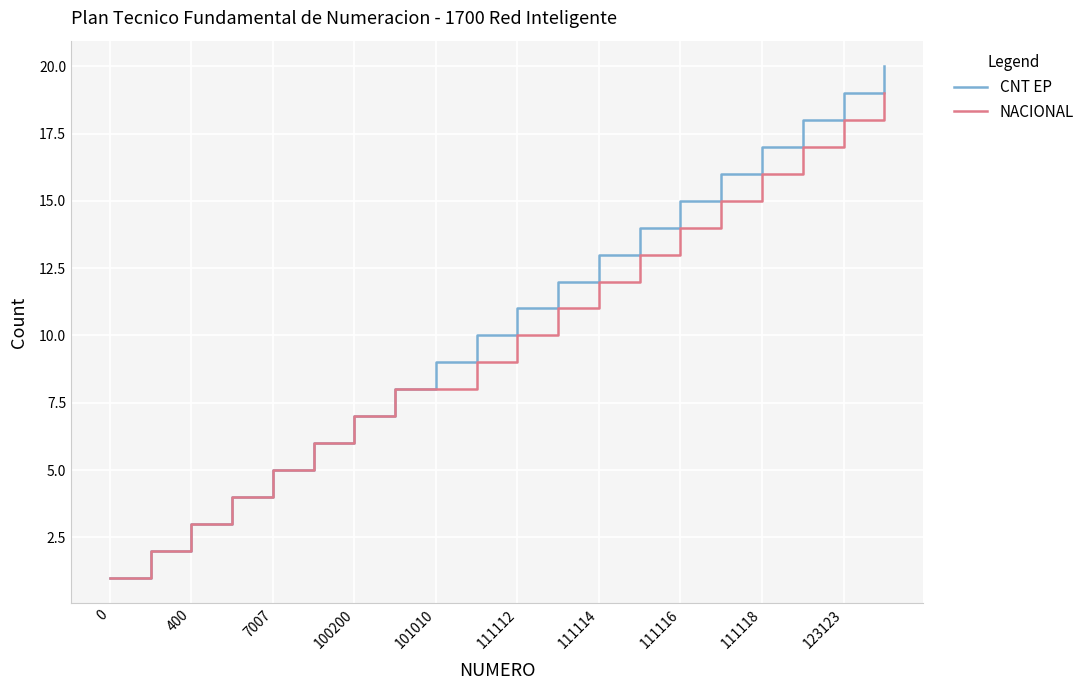

Which series has the largest total across all categories?

CNT EP